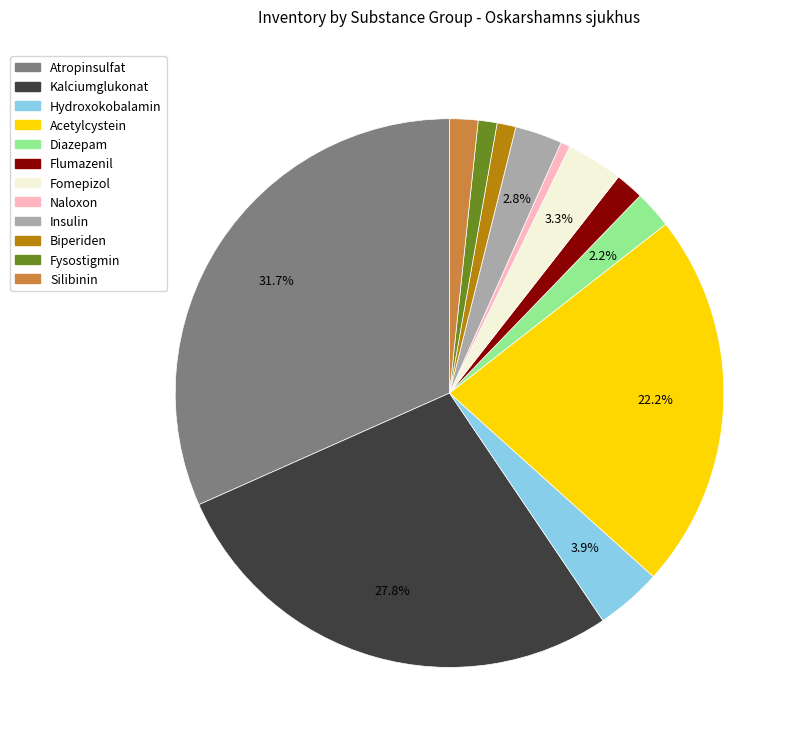

Is it true that Fomepizol is 17% of the pie?

False